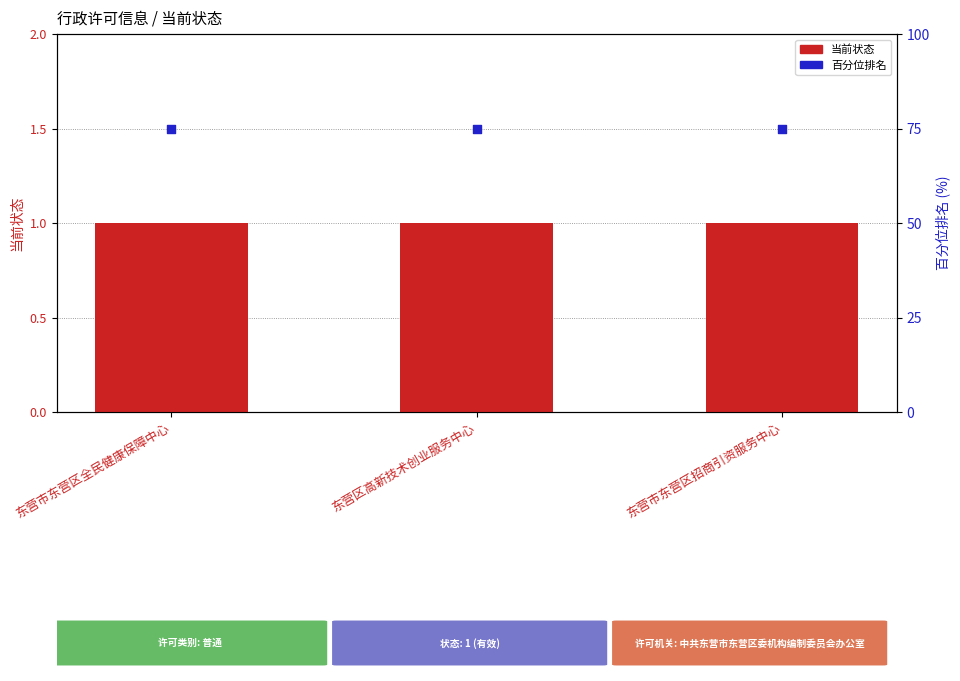

Which series contains the lowest Y value?

当前状态